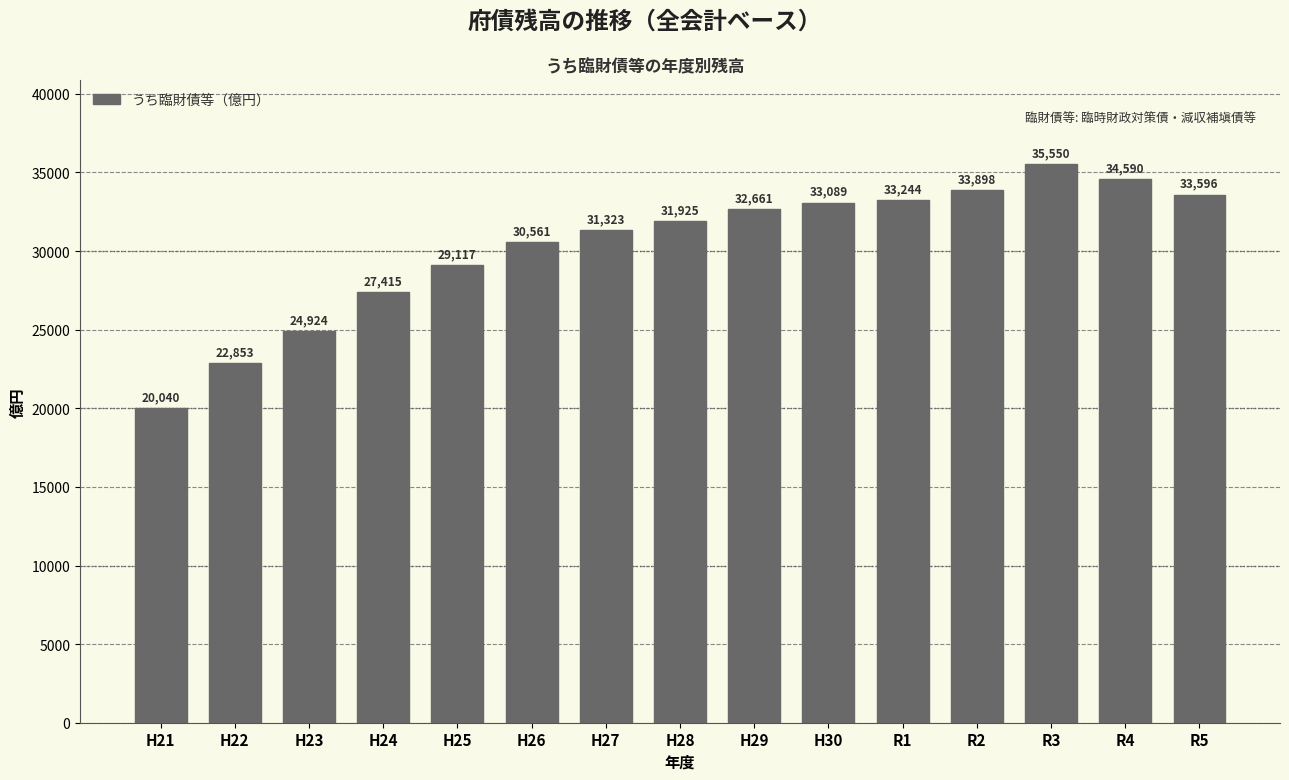

Reading left to right, extract all data points from this chart.

20040	22853	24924	27415	29117	30561	31323	31925	32661	33089	33244	33898	35550	34590	33596